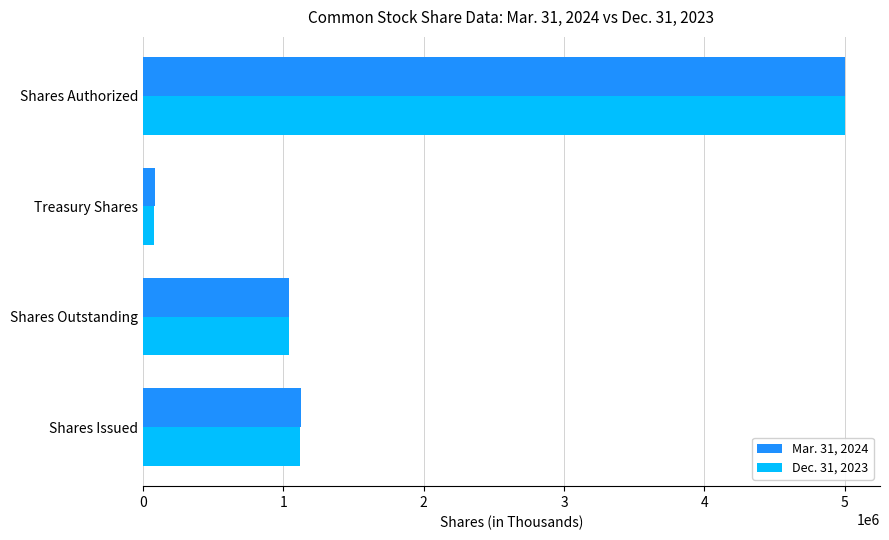

What is the average value of the Dec. 31, 2023 series?

1811296